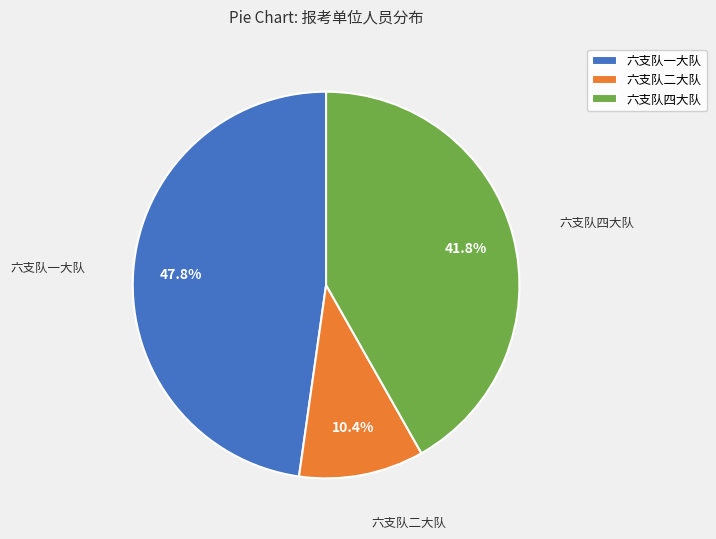

How many slices are in this pie chart?

3